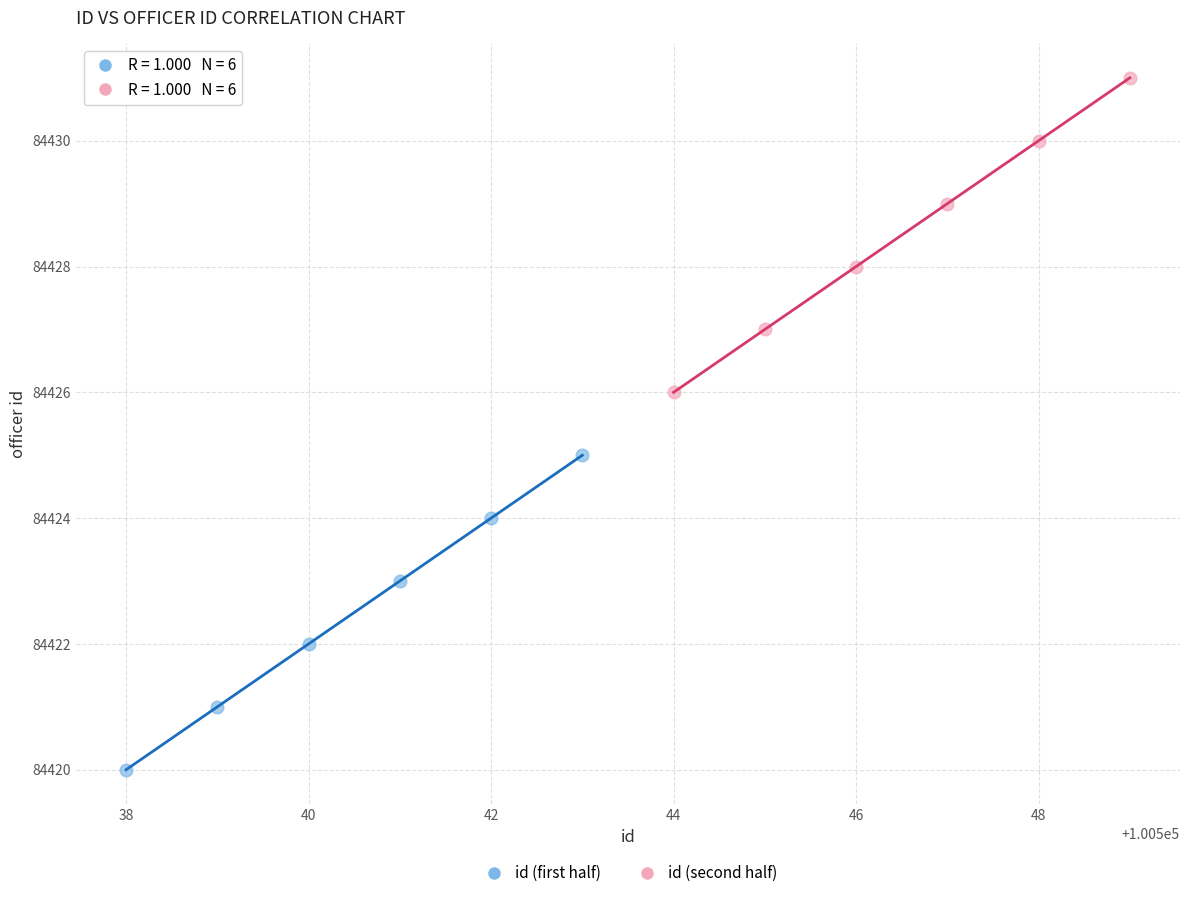

Which series reaches the minimum Y coordinate?

id (first half)